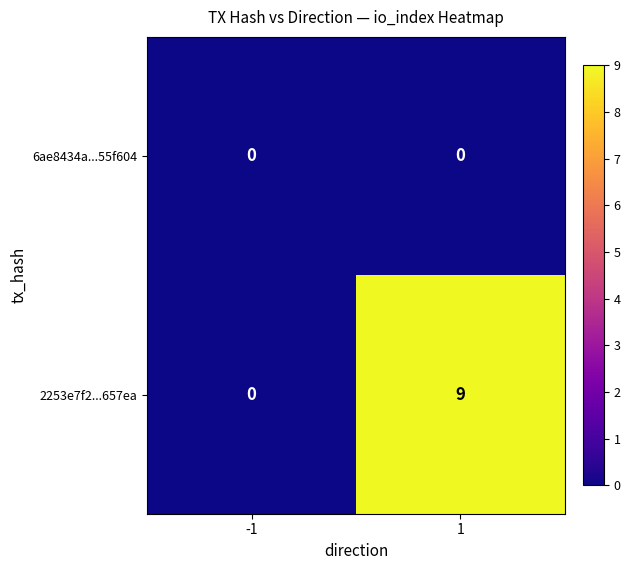

Which series has the largest range (max minus min)?

2253e7f2...657ea